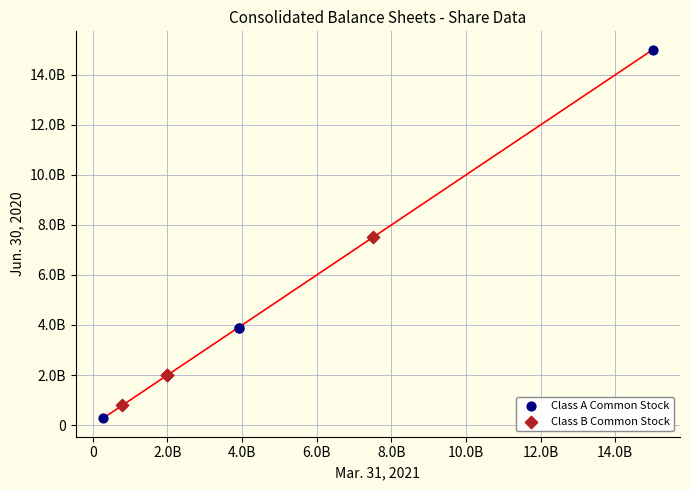

Which series contains the highest Y value?

Class A Common Stock